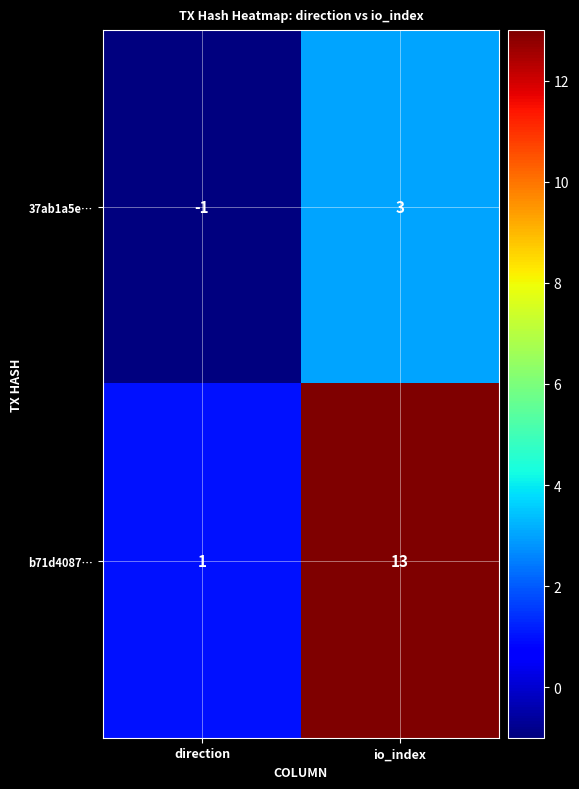

The 37ab1a5e… series shows 3 at io_index. True or false?

True